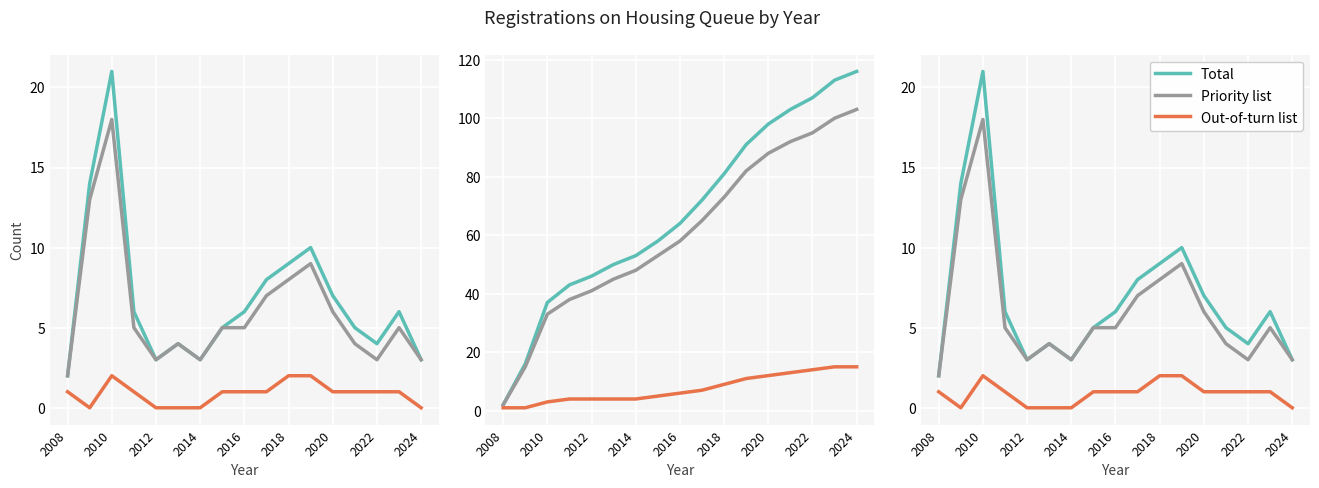

True or false: Total and Out-of-turn list cross at least once.

False